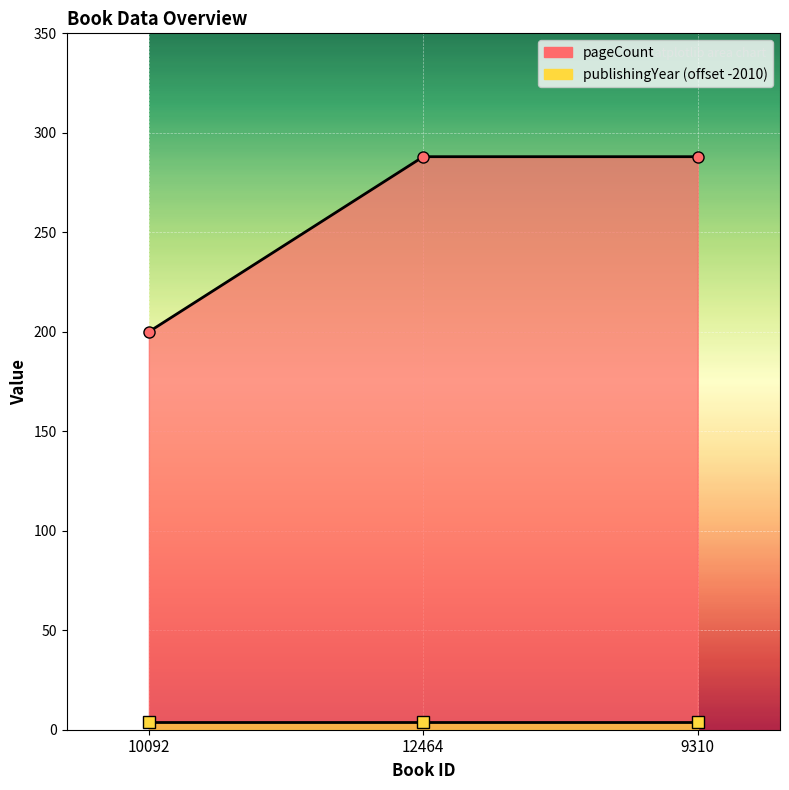

List the labels in order of value, largest first.

12464, 9310, 10092